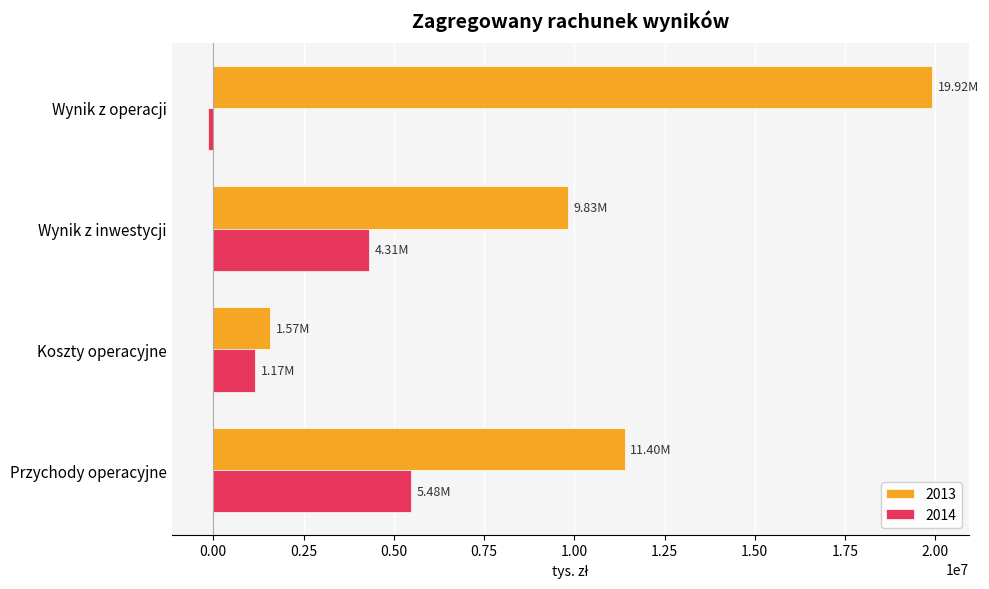

List the series in order of their peak value, highest first.

2013, 2014